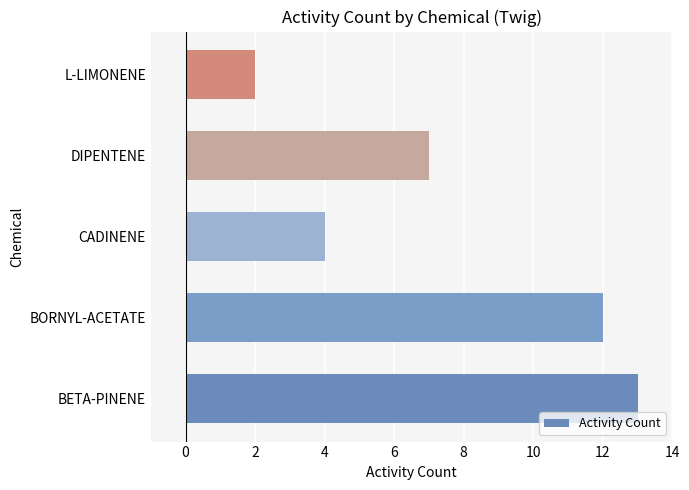

The value at BORNYL-ACETATE is 19. True or false?

False